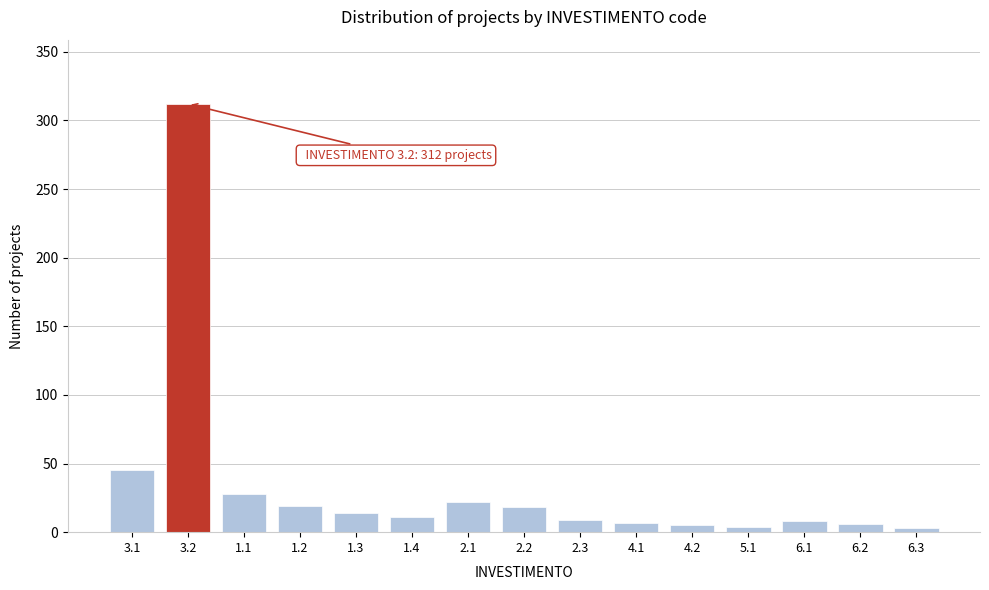

Is it true that the value at 3.2 is 312?

True